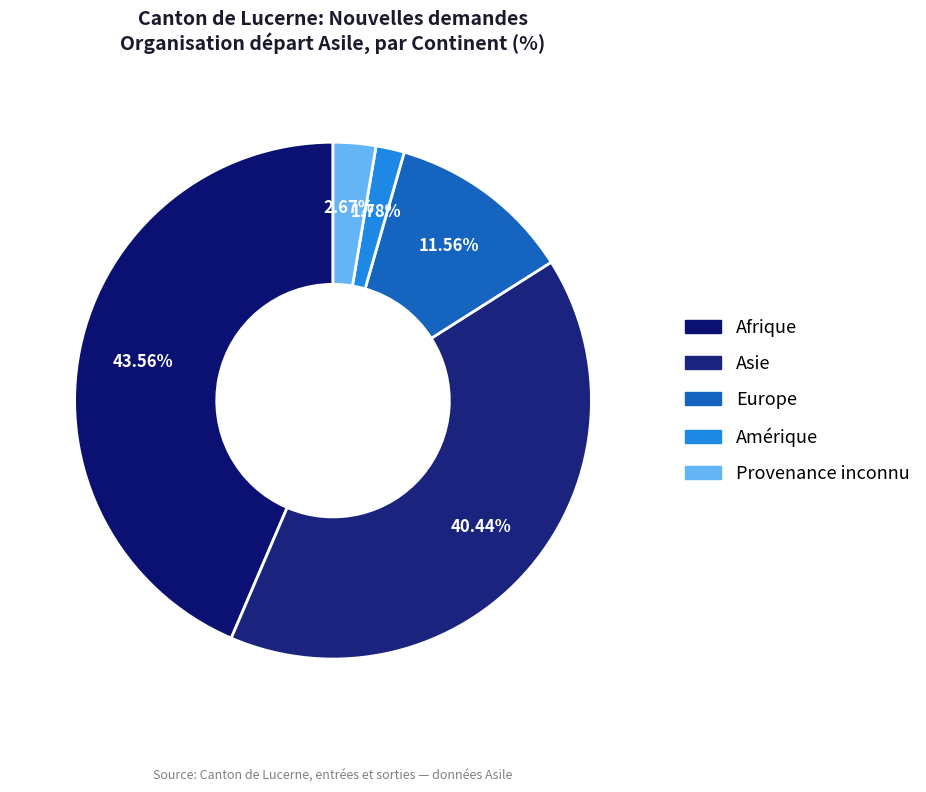

Count the number of slices in the pie.

5